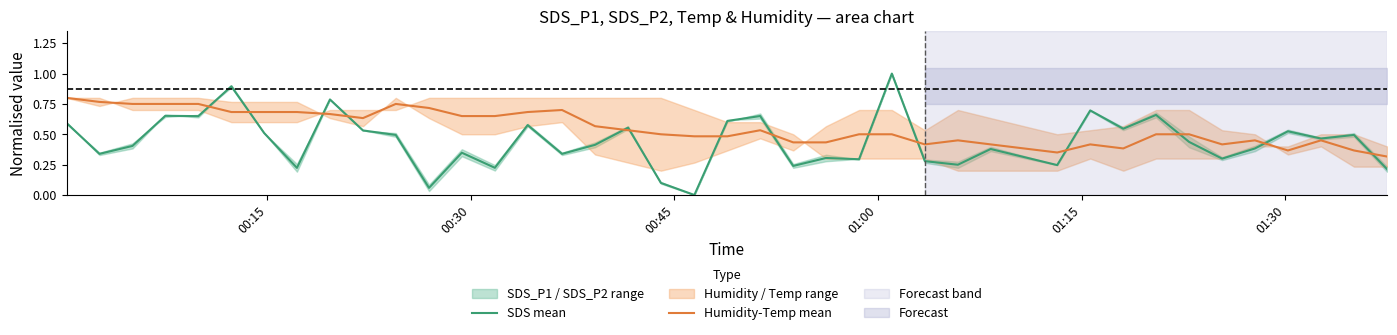

After their last crossing, which series has the higher values: Humidity-Temp mean or SDS mean?

Humidity-Temp mean